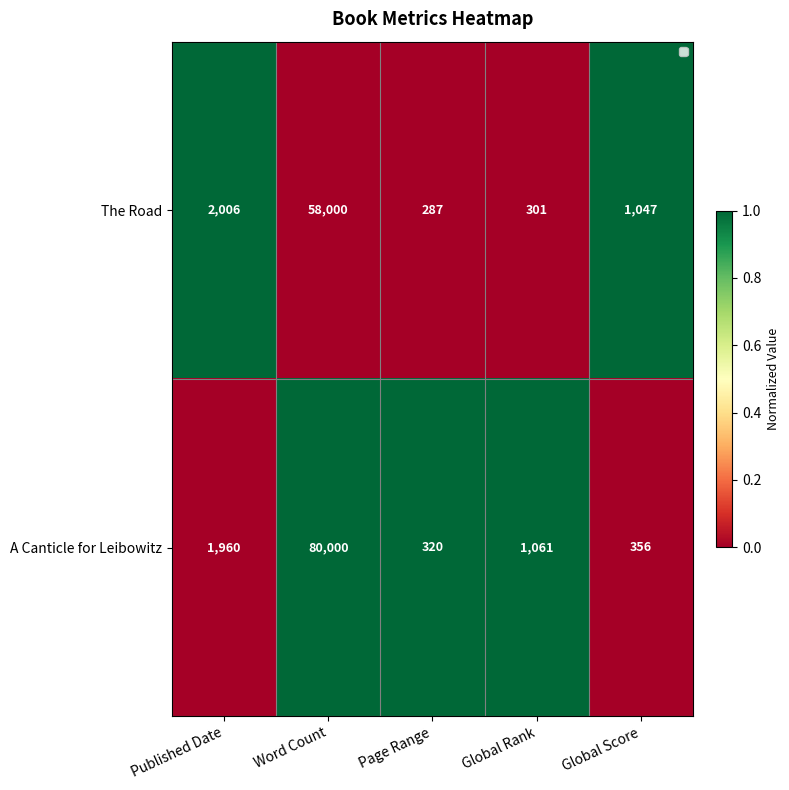

Which series has the widest spread of values?

A Canticle for Leibowitz